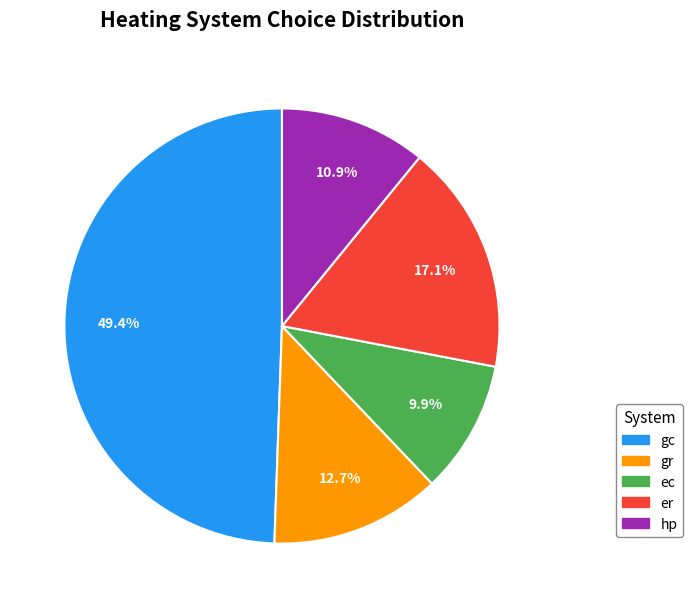

Which has a higher value, gc or er?

gc